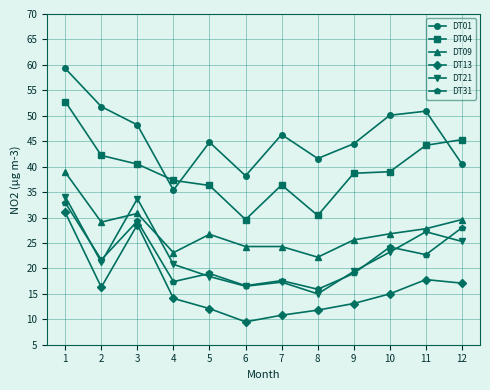

True or false: DT31 and DT21 cross at least once.

True